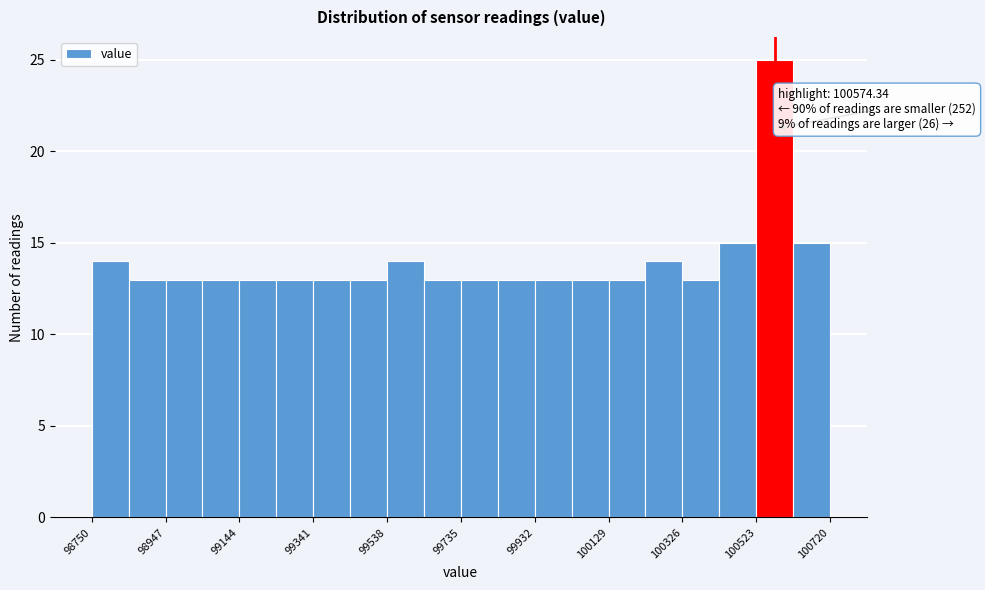

Which range on the x-axis has the tallest bar?

100520 to 100620